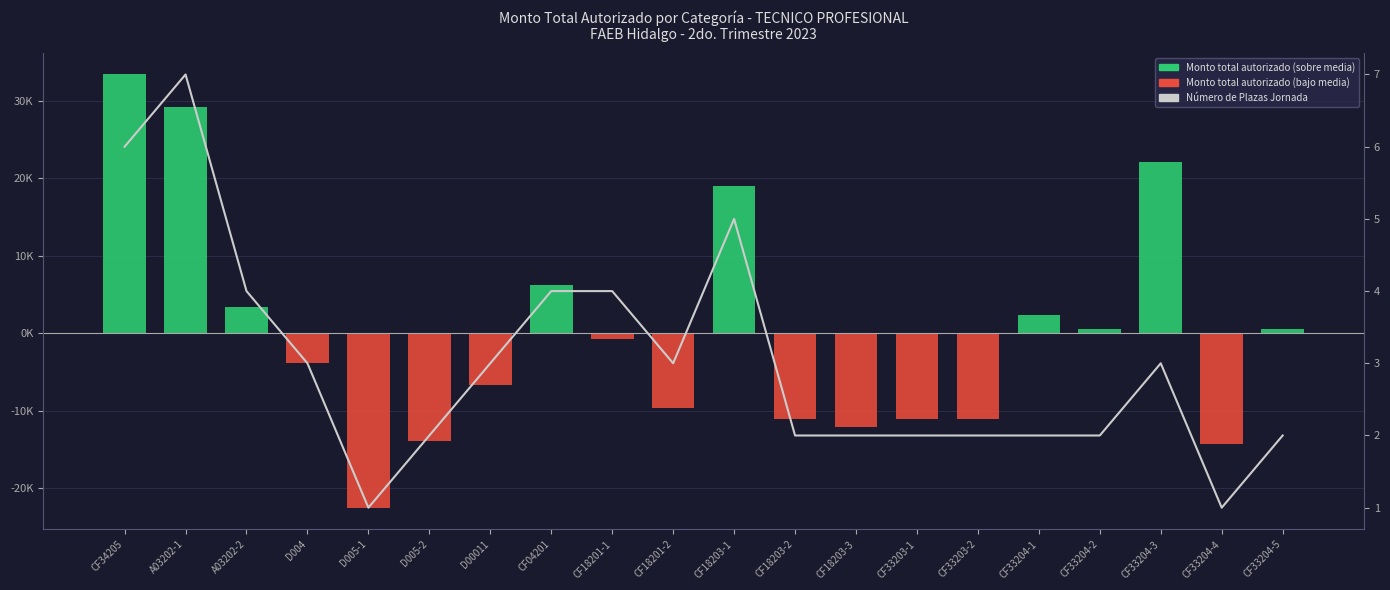

Is the value of Número de Plazas Jornada at D005-2 greater than the value of Monto total autorizado at CF33204-4?

Yes